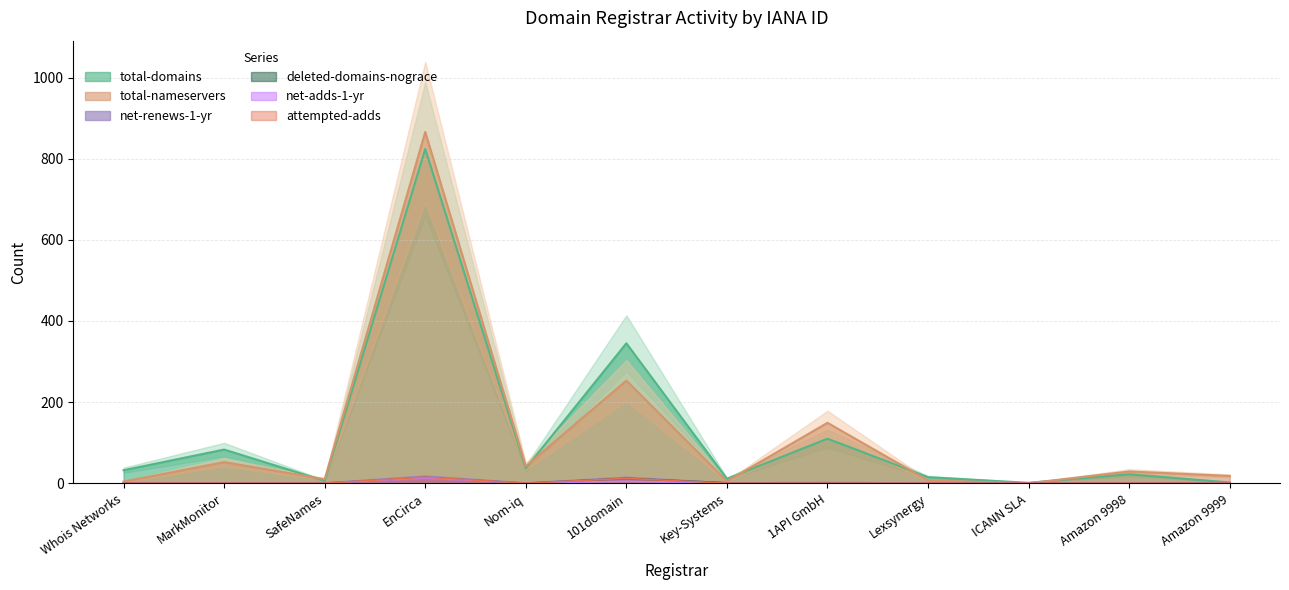

At which category does total-nameservers reach its first local valley?

SafeNames